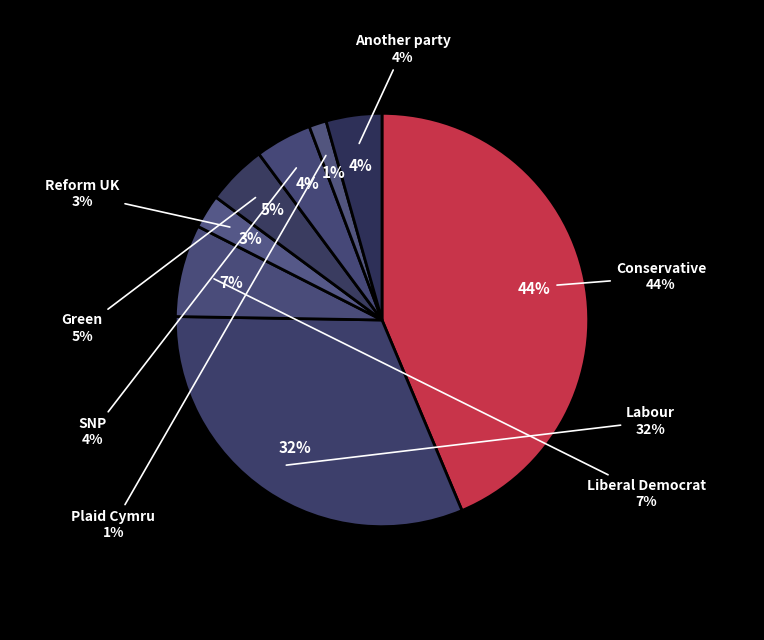

Rank the categories by value from highest to lowest.

Conservative, Labour, Liberal Democrat, Green, SNP, Another party, Reform UK, Plaid Cymru